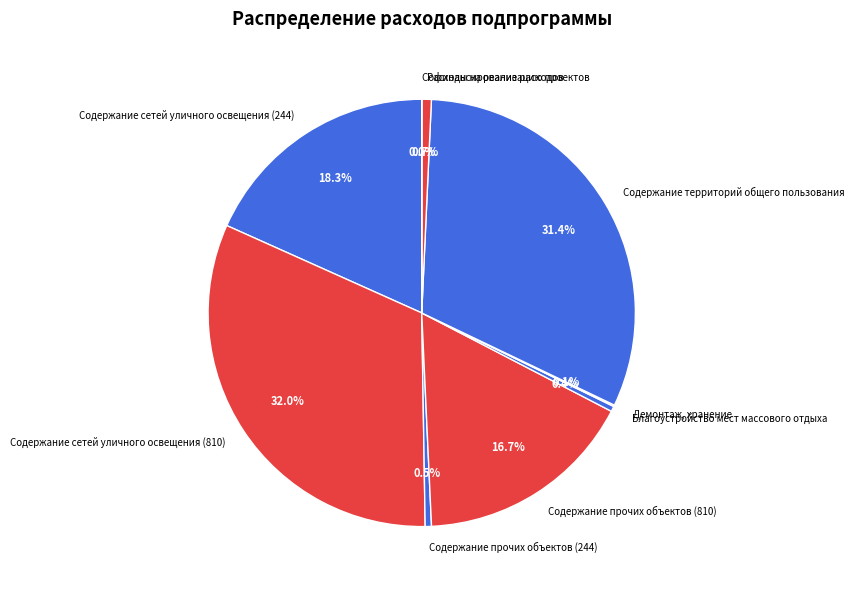

What is the total percentage of Благоустройство мест массового отдыха and Содержание территорий общего пользования?

31.8%